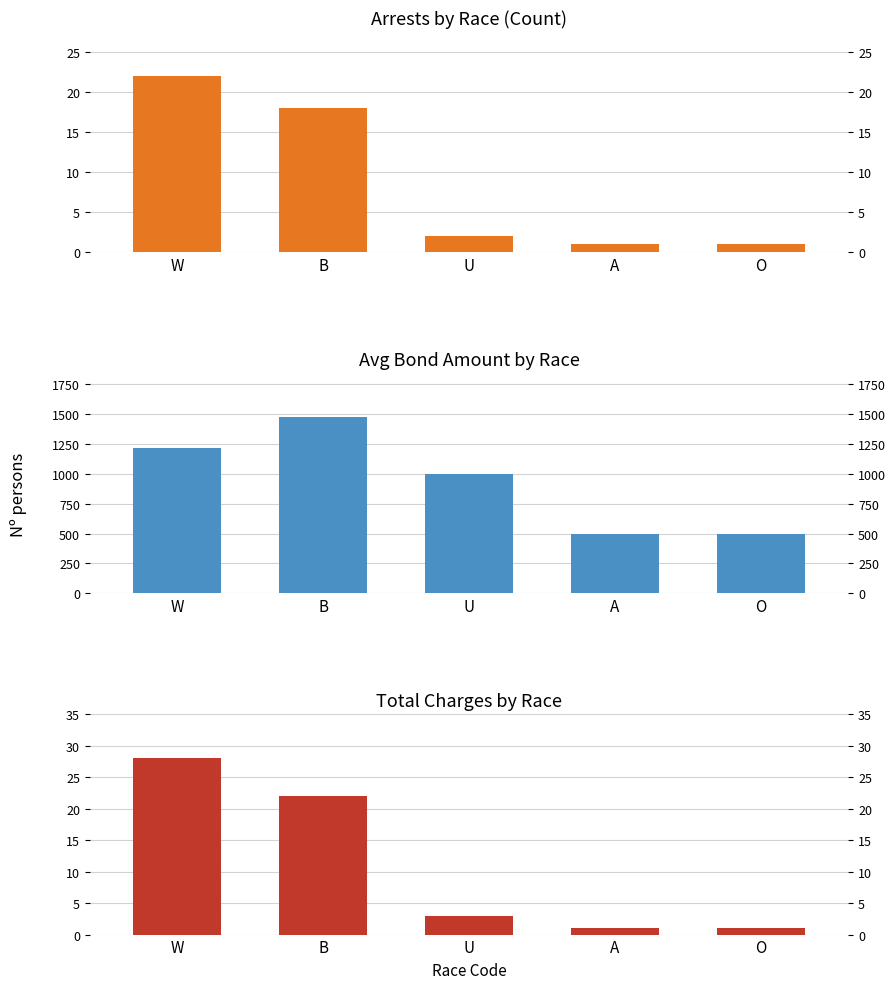

At which category is the sum across all series the highest?

B